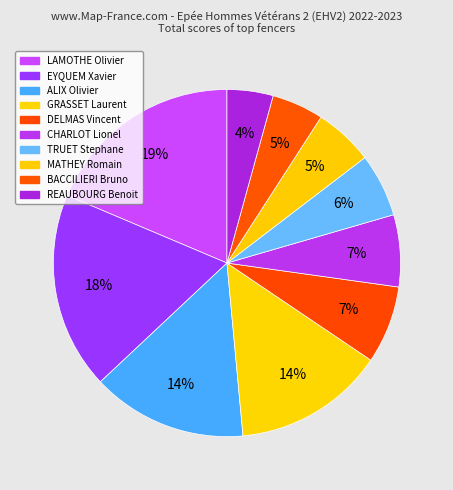

The TRUET Stephane slice represents 6% of the pie. True or false?

True